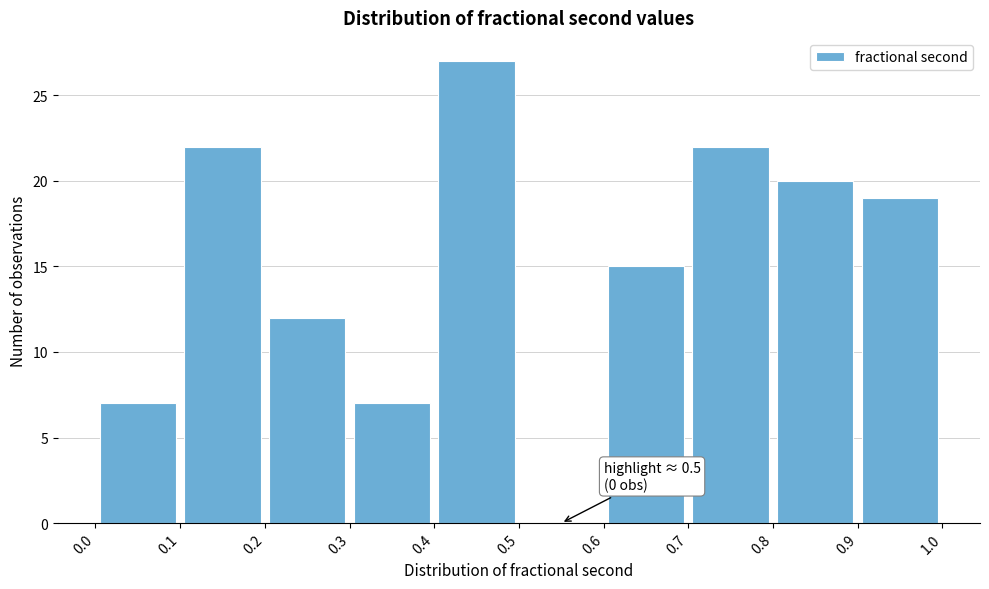

Which range on the x-axis has the tallest bar?

0.4 to 0.5